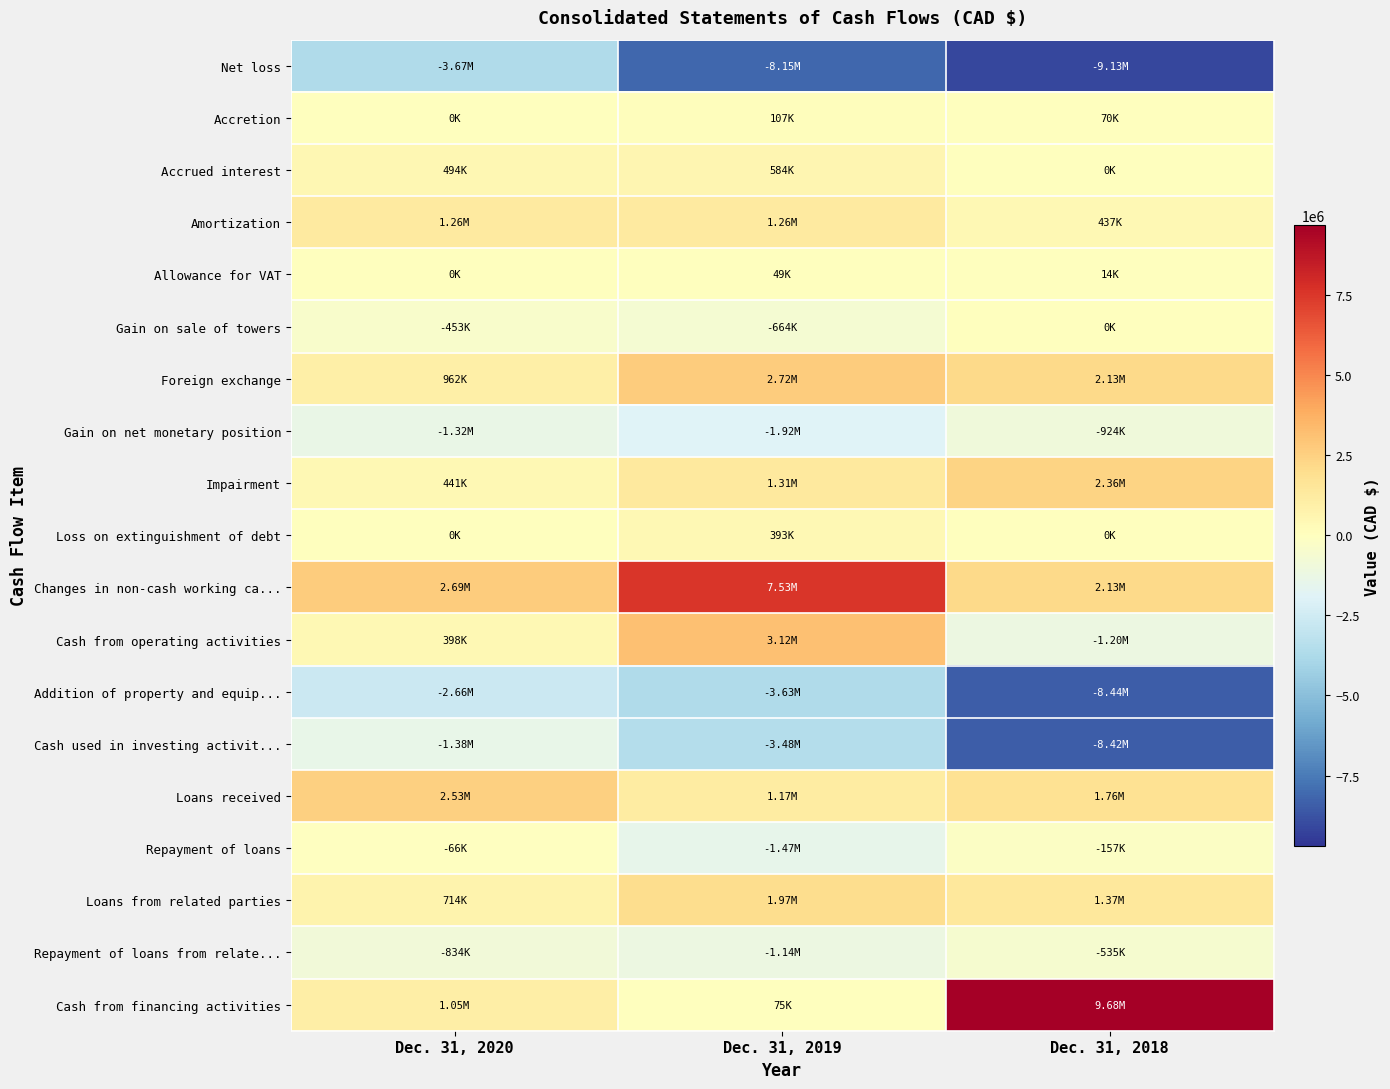

Which series has the largest total across all categories?

Changes in non-cash working ca...